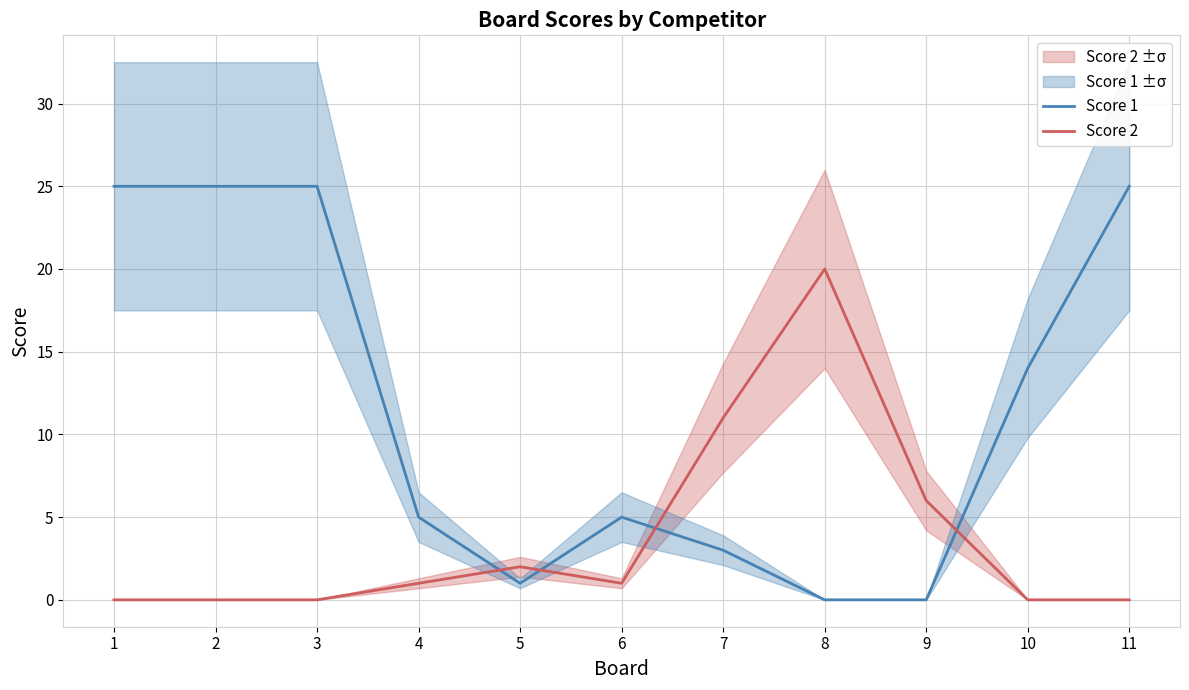

Reading left to right, transcribe all the data shown in this chart.

Score 1: 1=25	2=25	3=25	4=5	5=1	6=5	7=3	8=0	9=0	10=14	11=25
Score 2: 1=0	2=0	3=0	4=1	5=2	6=1	7=11	8=20	9=6	10=0	11=0